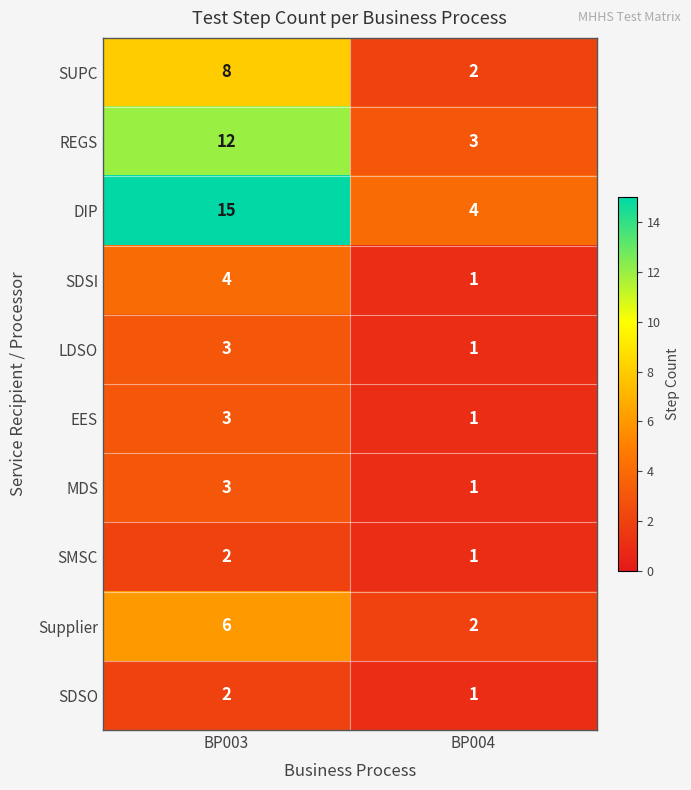

Reading left to right, list all the values displayed in this chart.

SUPC: BP003=8	BP004=2
REGS: BP003=12	BP004=3
DIP: BP003=15	BP004=4
SDSI: BP003=4	BP004=1
LDSO: BP003=3	BP004=1
EES: BP003=3	BP004=1
MDS: BP003=3	BP004=1
SMSC: BP003=2	BP004=1
Supplier: BP003=6	BP004=2
SDSO: BP003=2	BP004=1